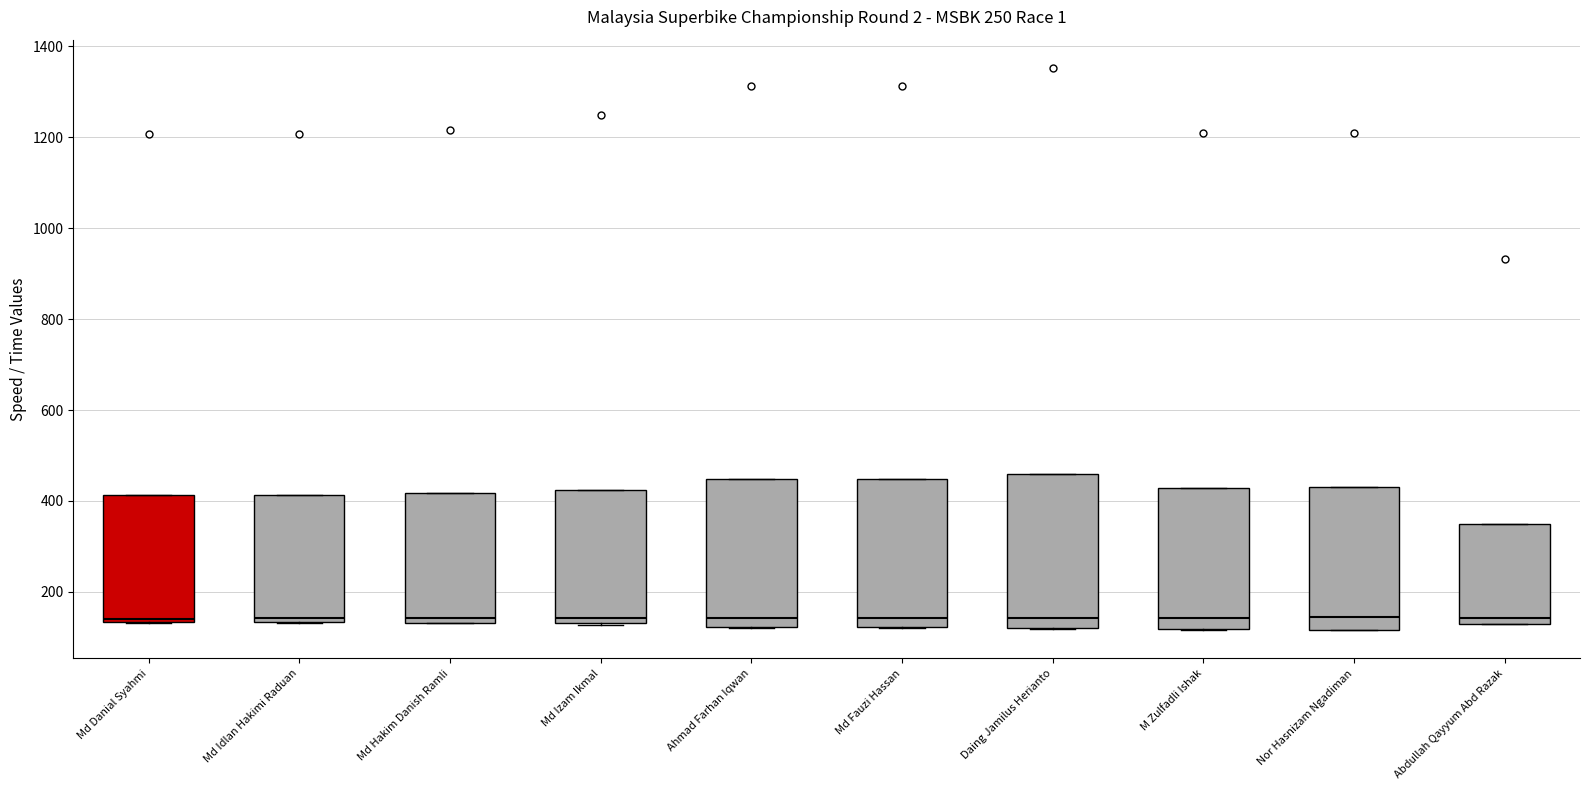

Where does the median line of the box for Md Fauzi Hassan sit on the y-axis? The values are not printed on the chart, so give them approximately, as read against the axis.

140